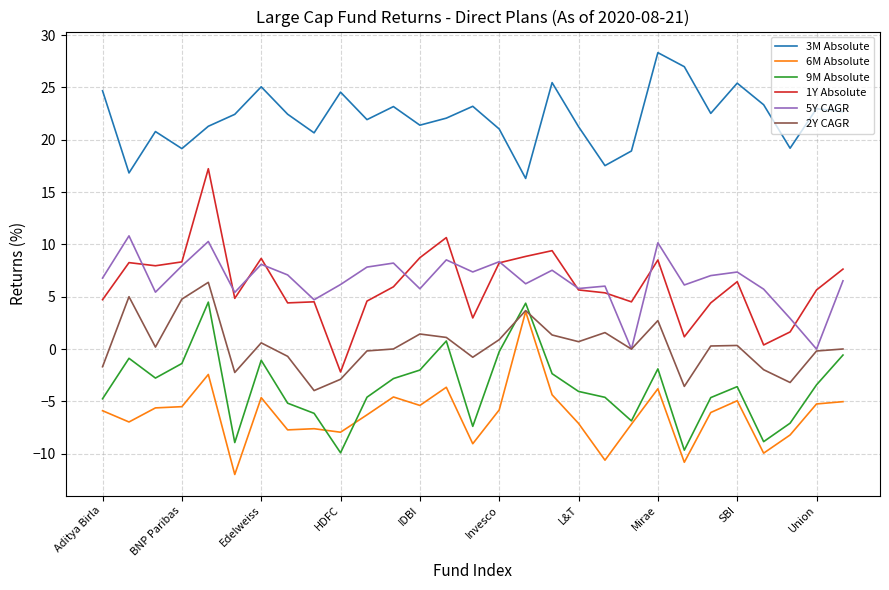

Which series has the widest spread of values?

1Y Absolute